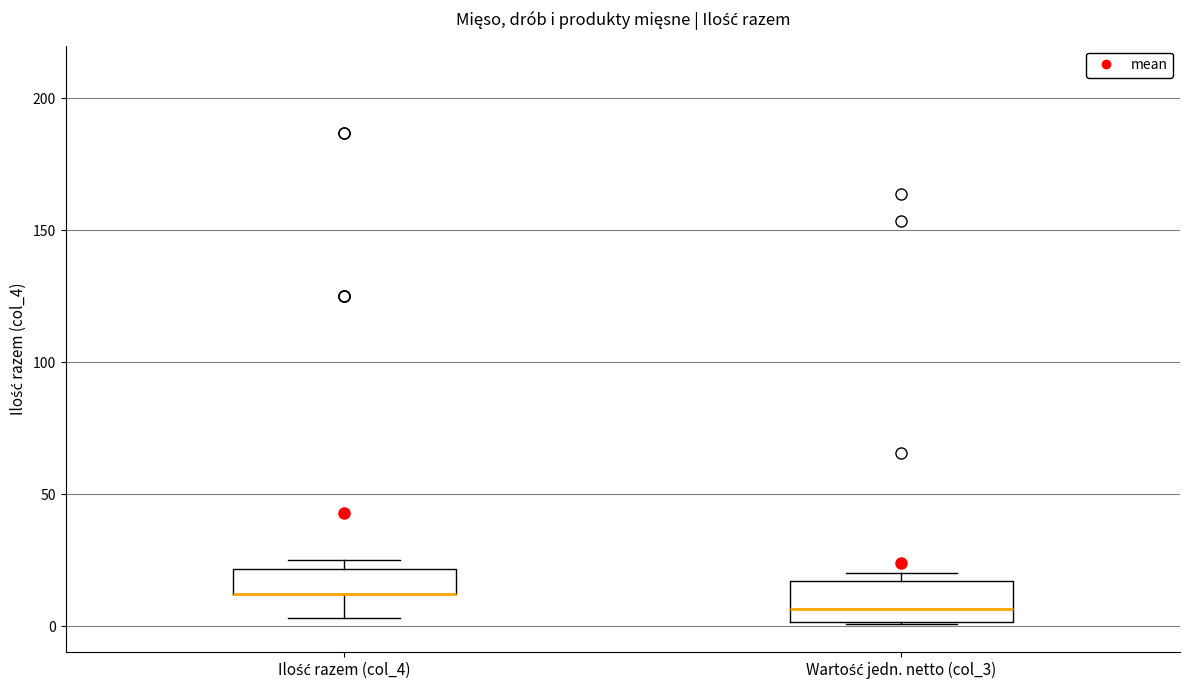

Where does the median line of the box for Wartość jedn. netto (col_3) sit on the y-axis? The values are not printed on the chart, so give them approximately, as read against the axis.

5